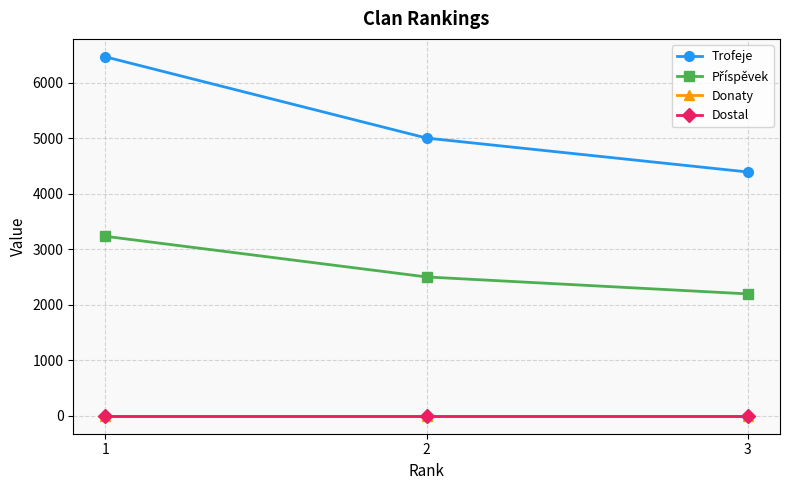

Which series changed the most between 1 and 2?

Trofeje